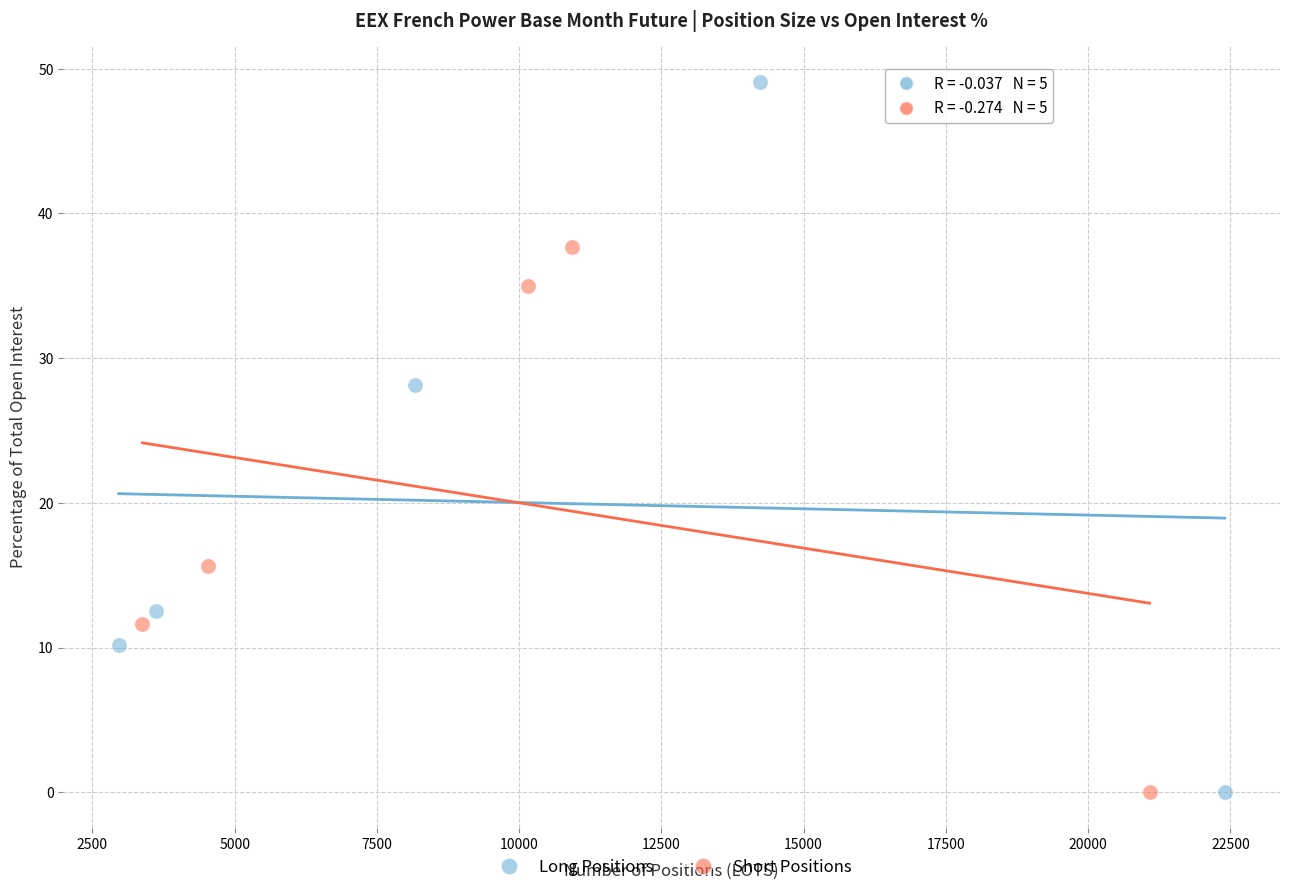

Which series reaches the maximum Y coordinate?

Long Positions